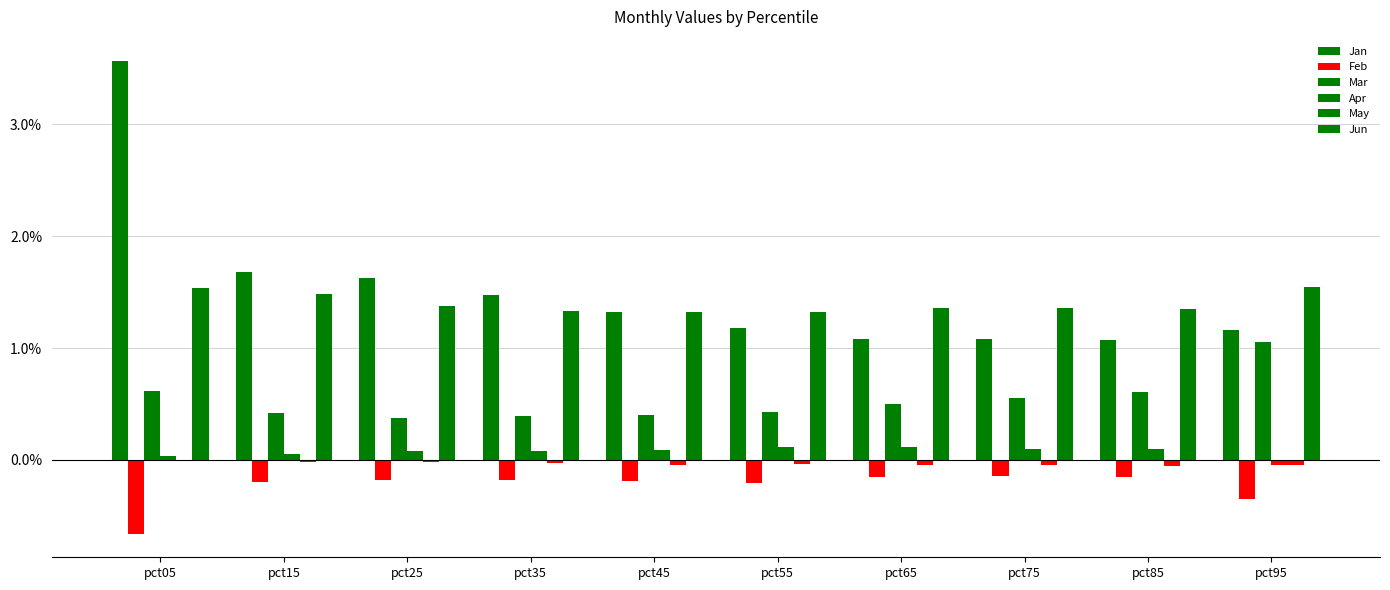

The Mar series shows 0.6 at pct15. True or false?

False